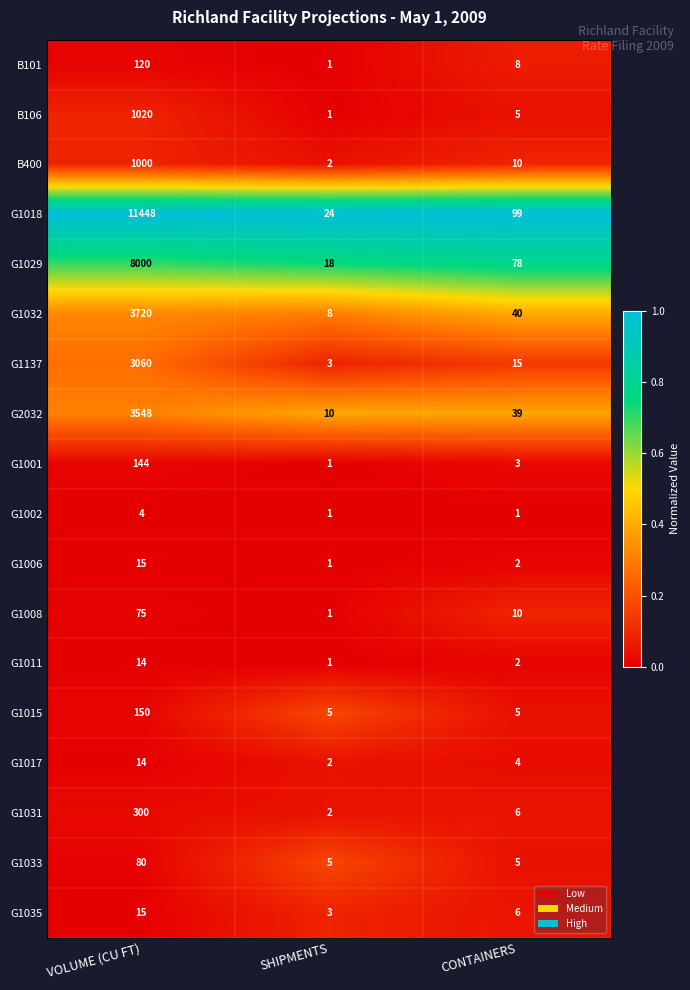

The G1035 series shows 3 at SHIPMENTS. True or false?

True